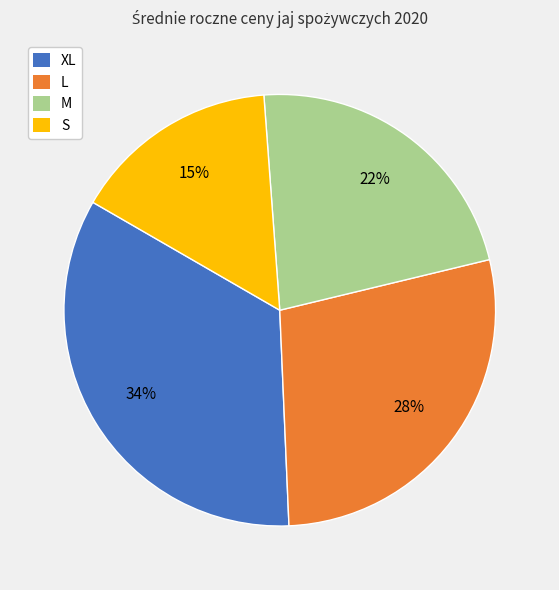

What percentage is the S slice, to the nearest percent?

15%